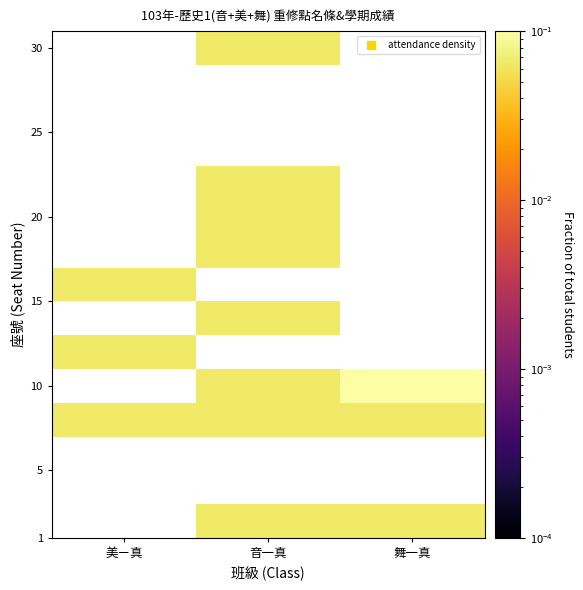

Which category has the highest value across all series?

舞一真